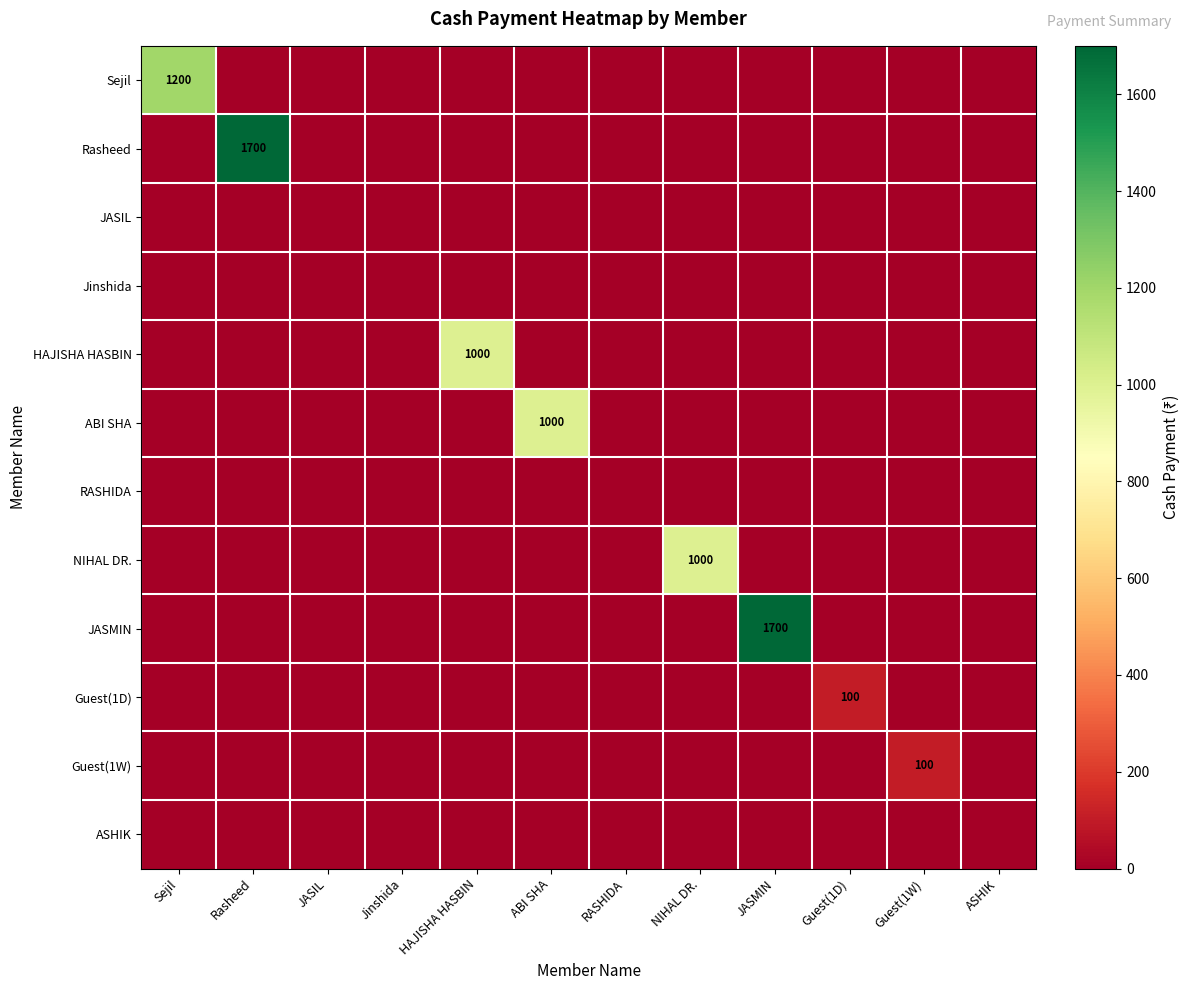

Which label corresponds to the smallest value in the chart?

Rasheed